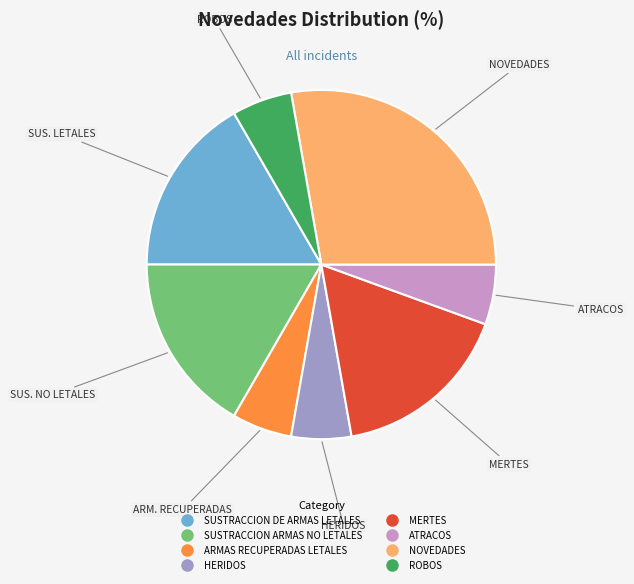

Does ARMAS RECUPERADAS LETALES account for over 50% of the chart?

No